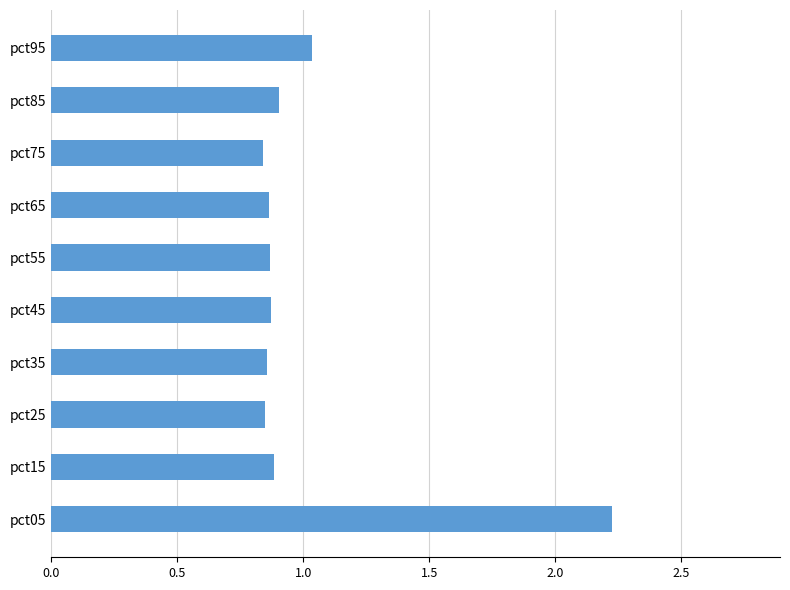

How many distinct data groups are displayed?

1